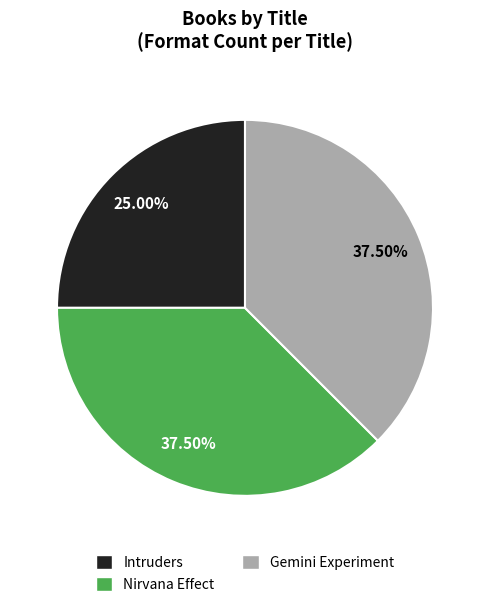

Between Intruders and Nirvana Effect, which is larger?

Nirvana Effect